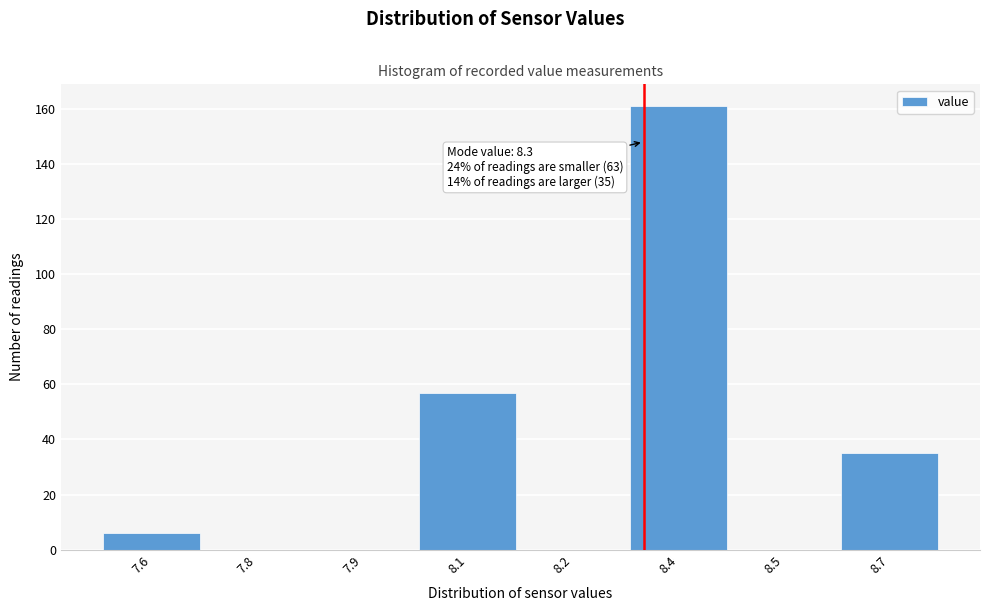

Reading left to right, extract all data points from this chart.

7.6=6	7.8=0	7.9=0	8.1=57	8.2=0	8.4=161	8.5=0	8.7=35